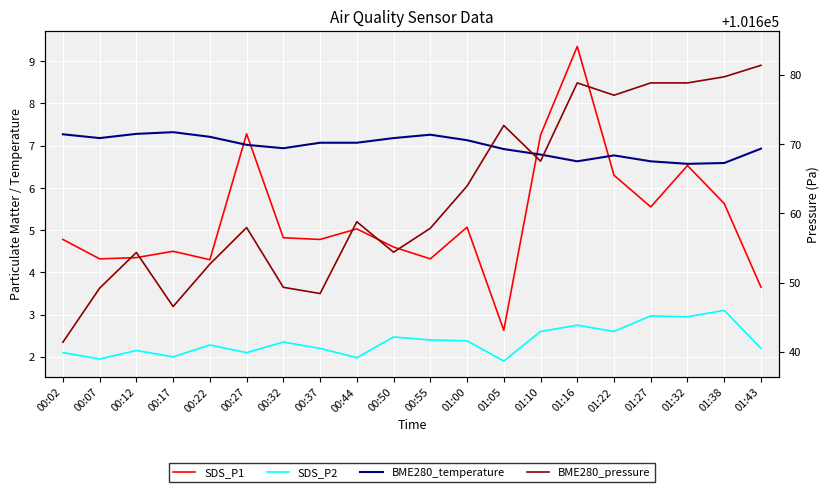

At which label is BME280_temperature closest to 6?

01:32